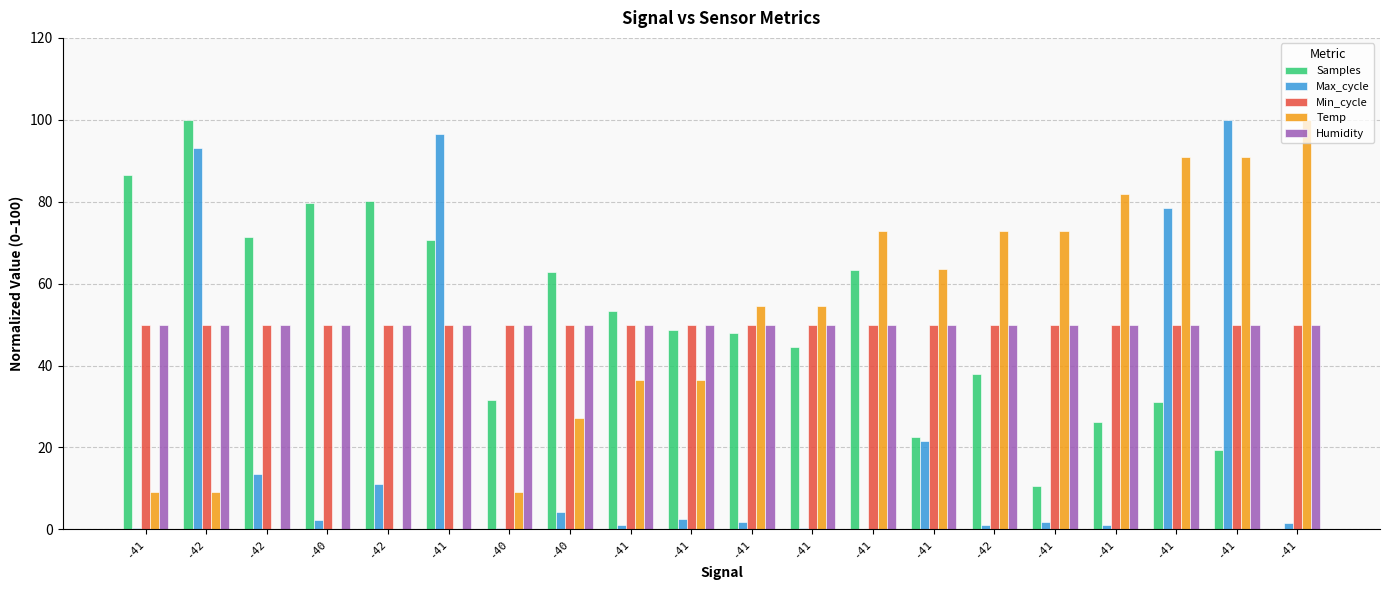

What are all the series names shown in the legend?

Samples, Max_cycle, Min_cycle, Temp, Humidity